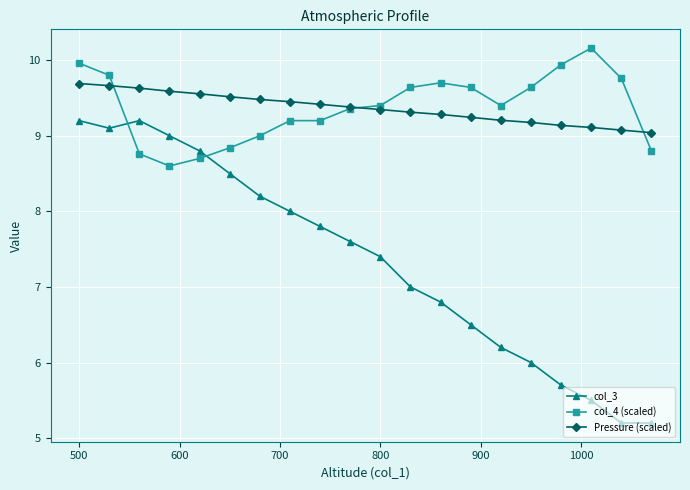

What is the maximum value shown in the chart?

10.2